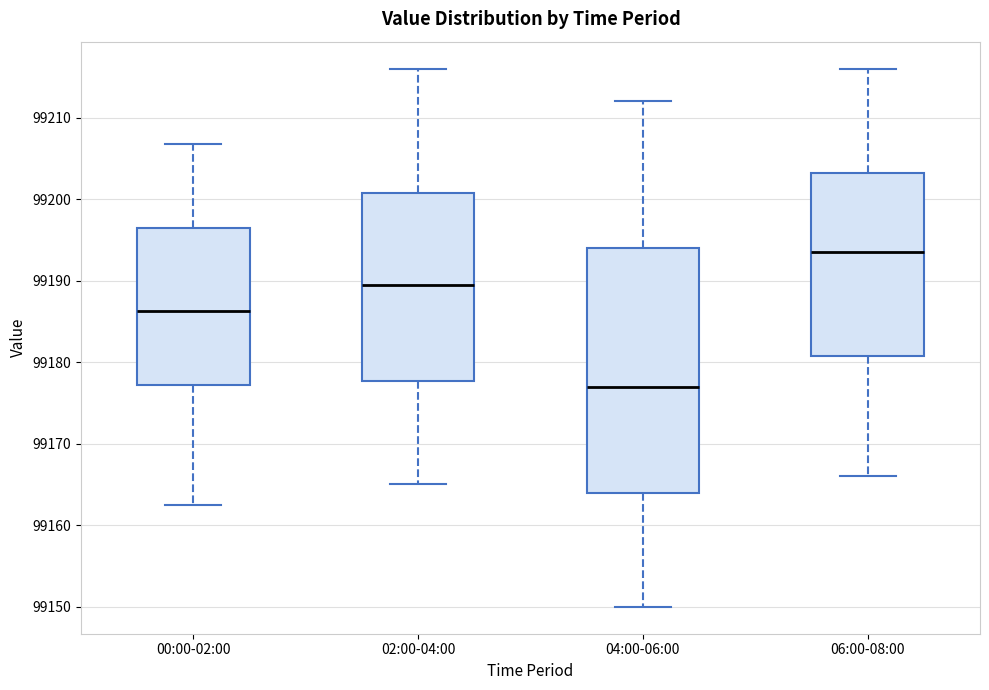

Which box has the highest median line?

06:00-08:00